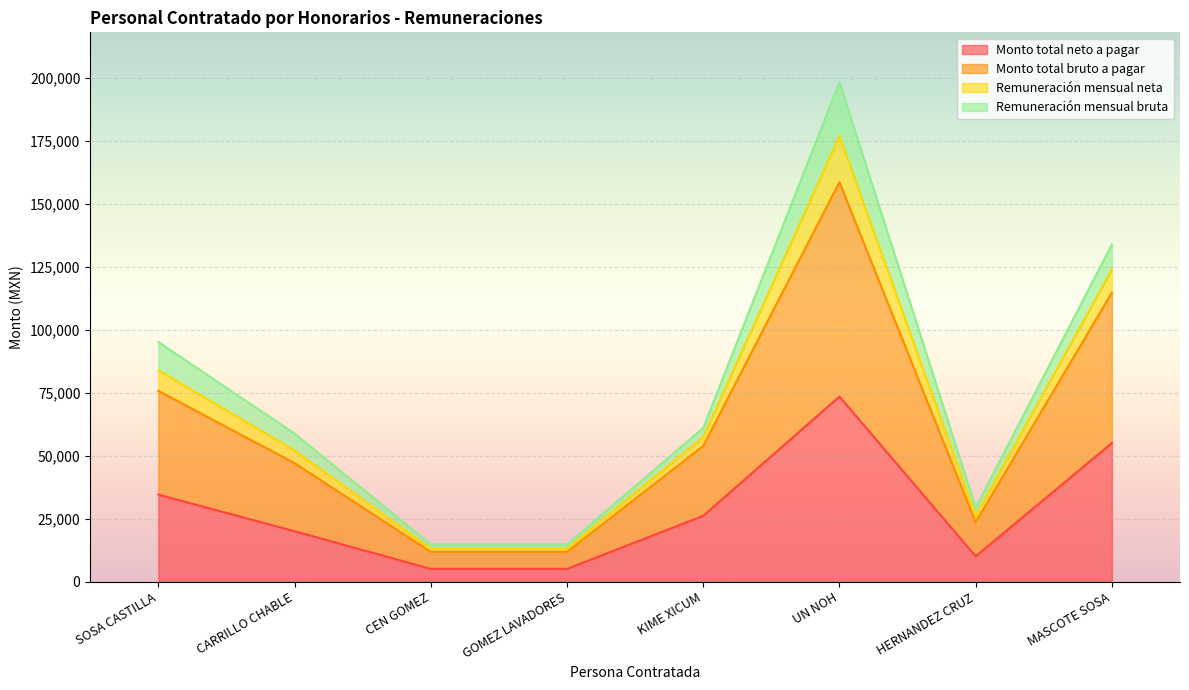

At which label does Monto total neto a pagar first exceed 26176?

SOSA CASTILLA